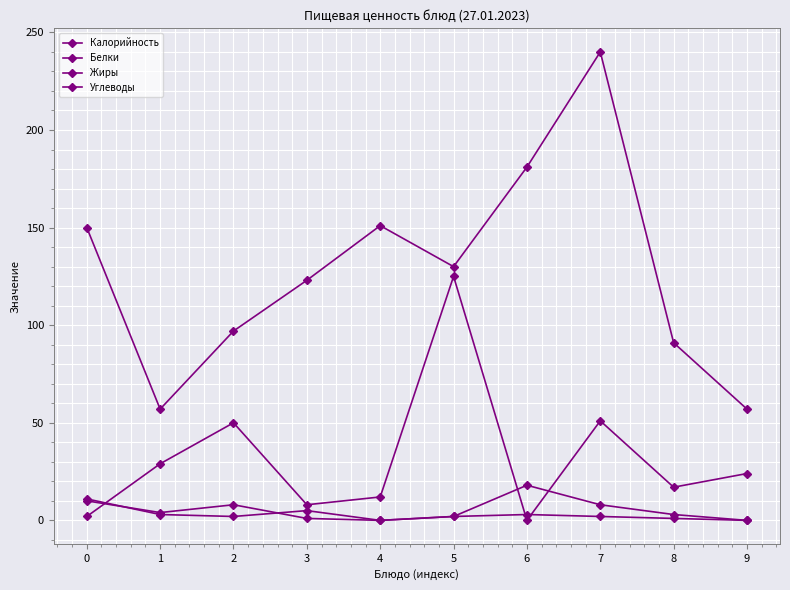

Does the chart have visible grid lines?

Yes